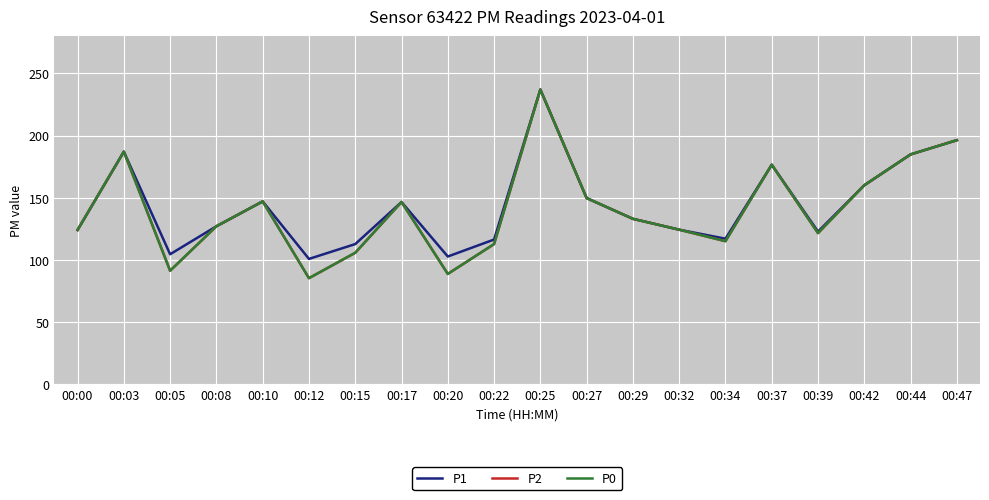

Reading left to right, list all the values displayed in this chart.

P1: 124.0	187.0	104.5	127.0	147.0	100.8	112.7	146.5	102.7	116.3	237.0	149.7	133.0	124.2	117.0	176.5	122.8	160.0	184.8	196.2
P2: 124.0	187.0	91.2	127.0	147.0	85.2	105.7	146.5	88.7	112.7	237.0	149.7	133.0	124.2	115.0	176.5	121.5	160.0	184.8	196.2
P0: 124.0	187.0	91.2	127.0	147.0	85.2	105.7	146.5	88.7	112.7	237.0	149.7	133.0	124.2	115.0	176.5	121.5	160.0	184.8	196.2